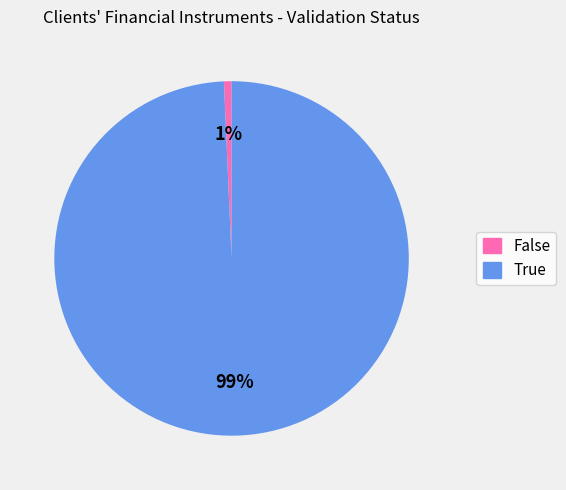

To the nearest percent, what is the average slice percentage?

50%